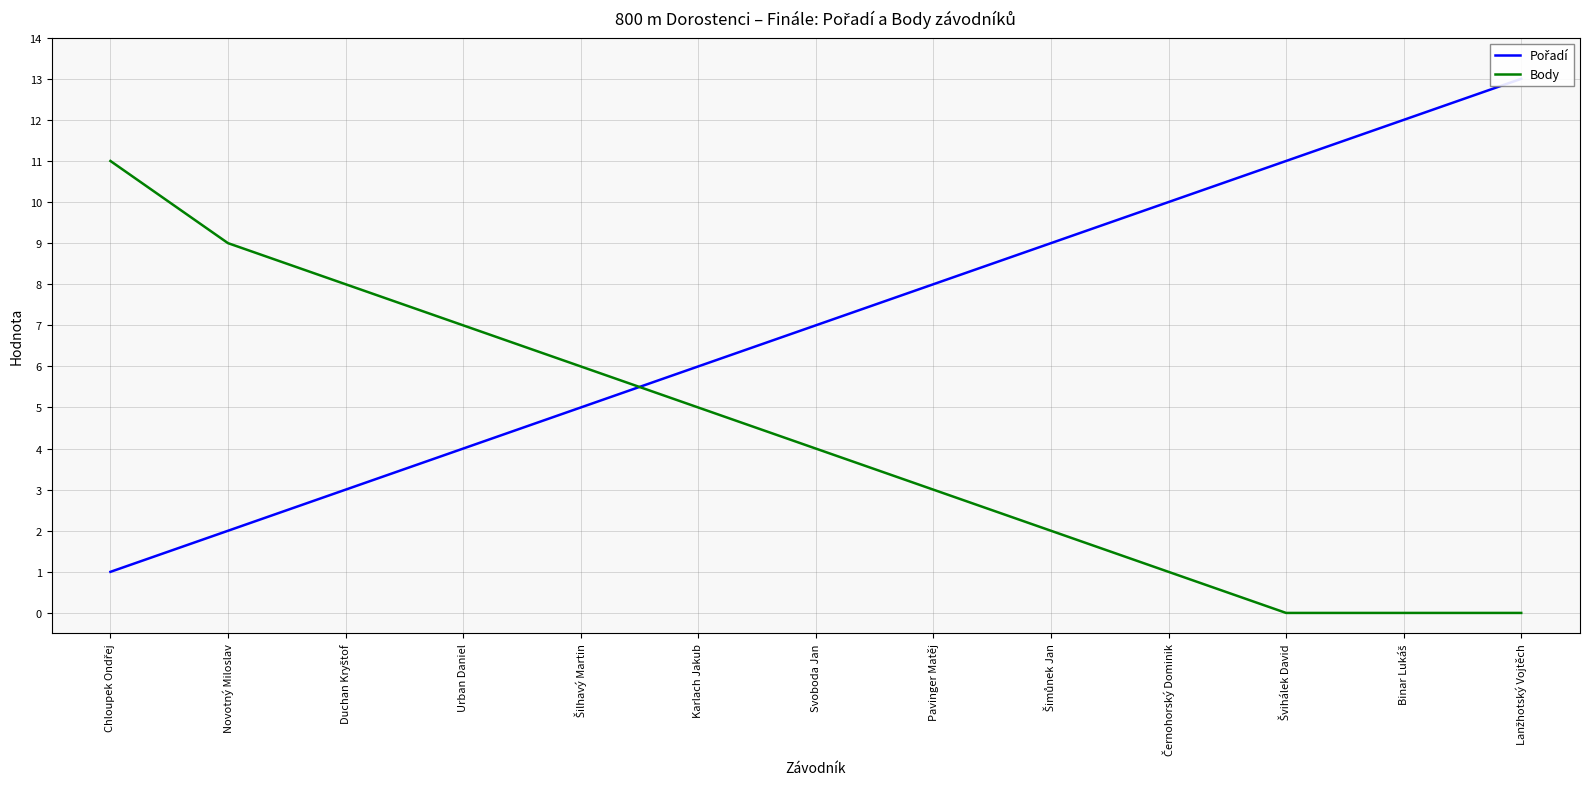

What is the spread (max minus min) of values at Lanžhotský Vojtěch?

13